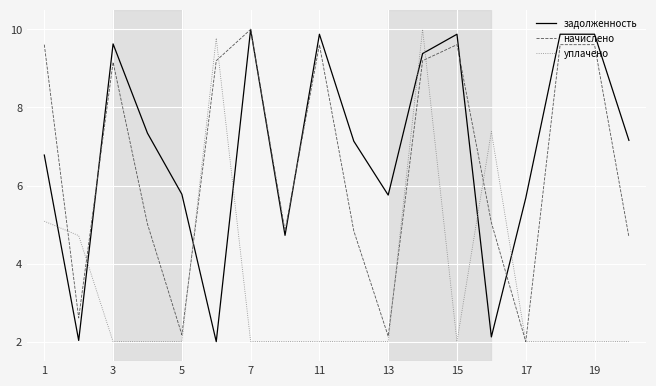

At how many categories does at least one series exceed 3?

18